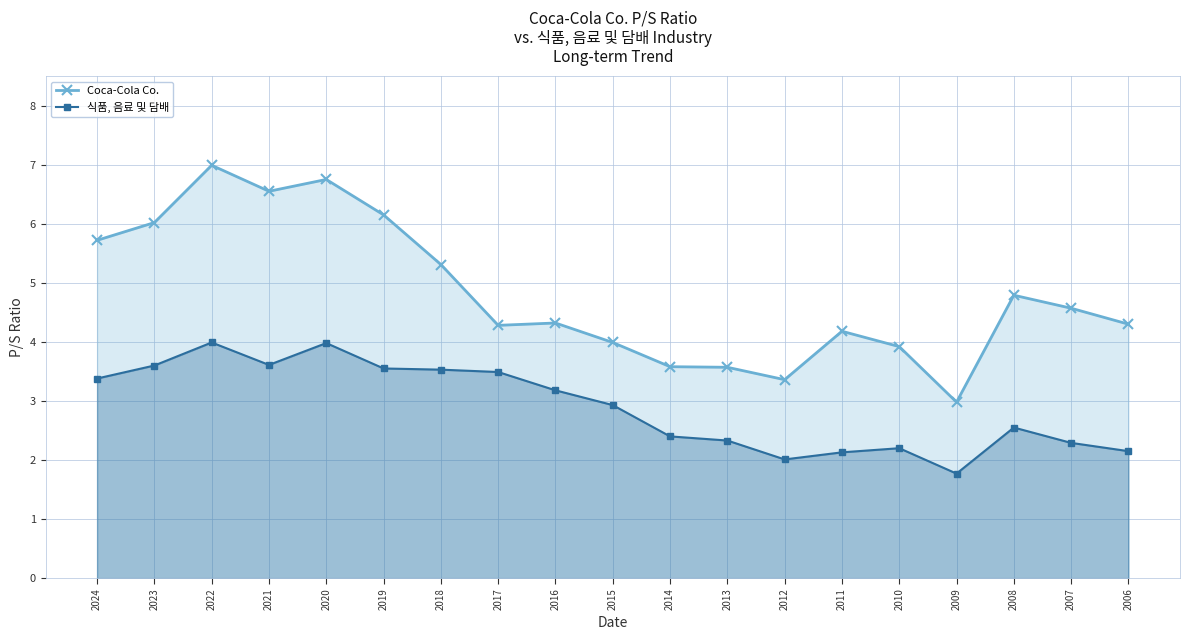

Which series changed the most between 2015 and 2010?

식품, 음료 및 담배